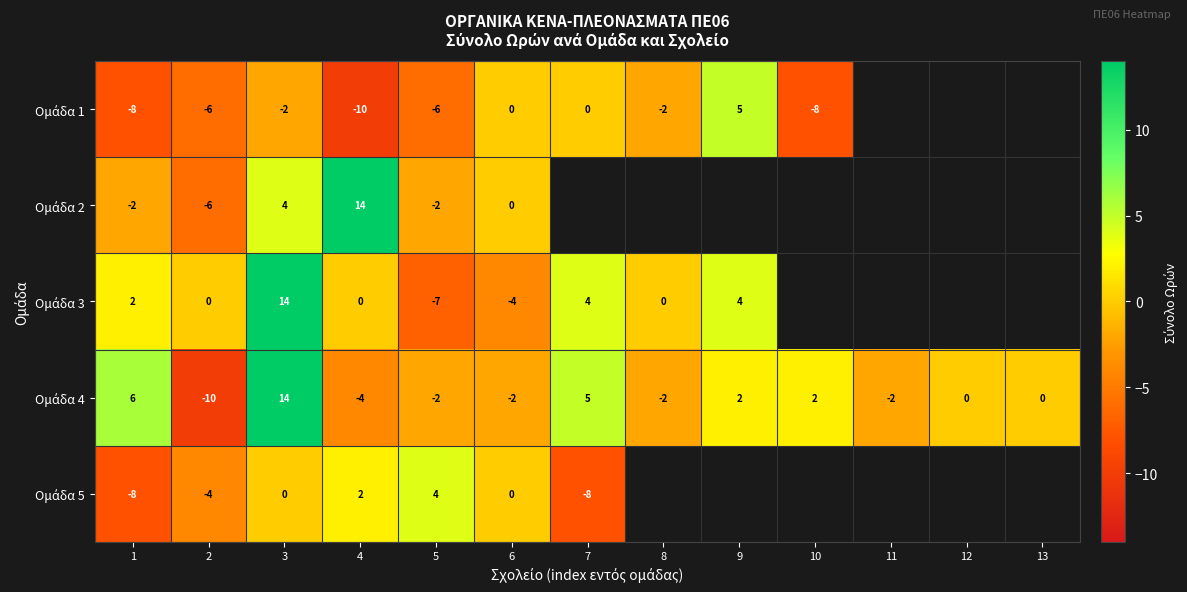

Which series has the largest total across all categories?

Ομάδα 4